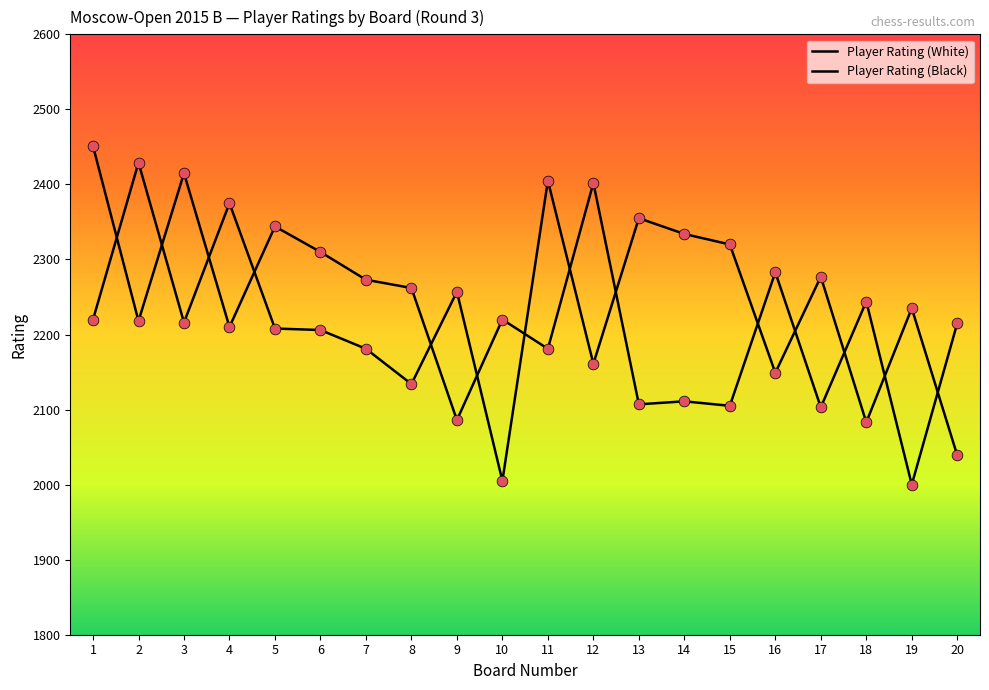

At which category is the sum across all series the highest?

1